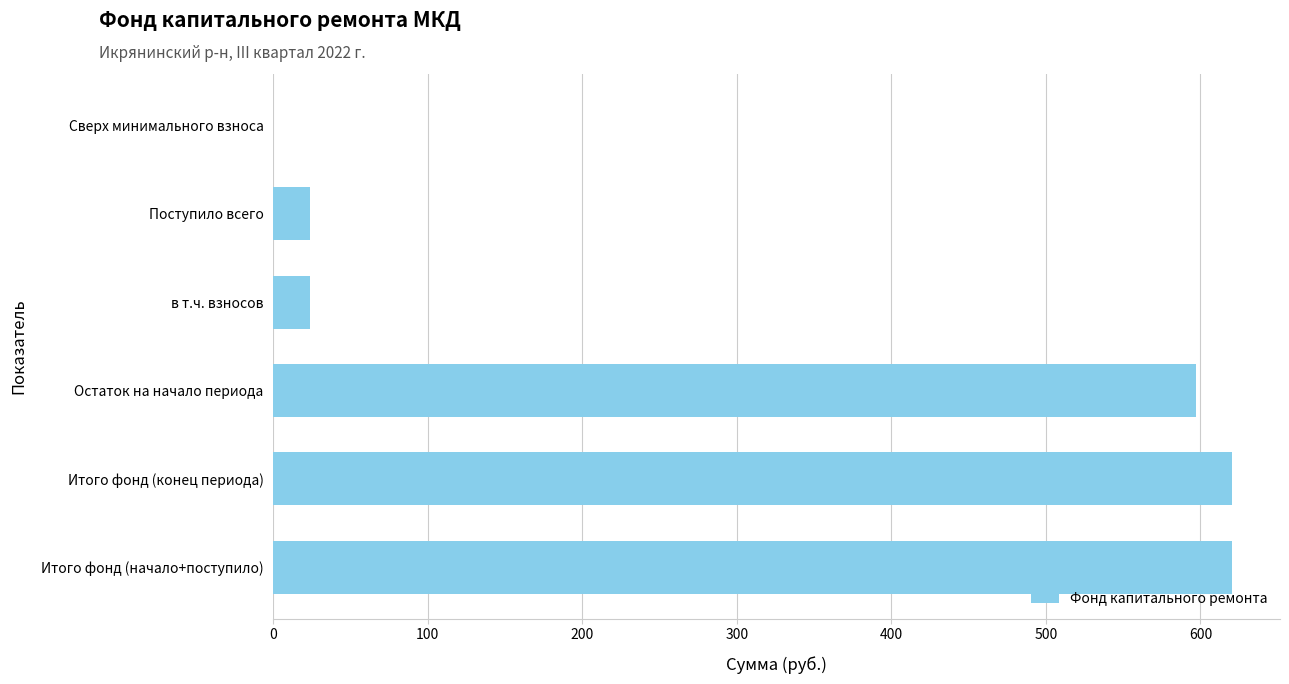

What is the sum of the values at Итого фонд (конец периода) and Итого фонд (начало+поступило)?

1241.0